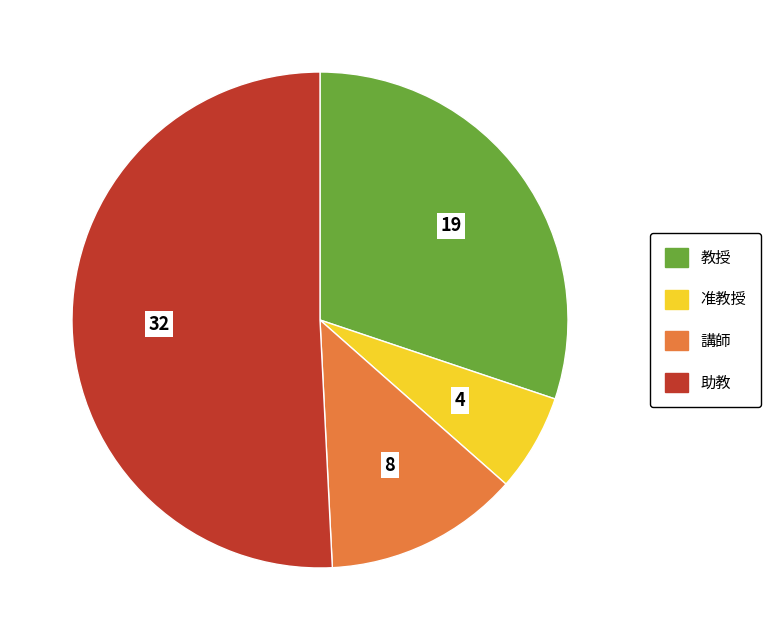

Which has a higher value, 教授 or 准教授?

教授